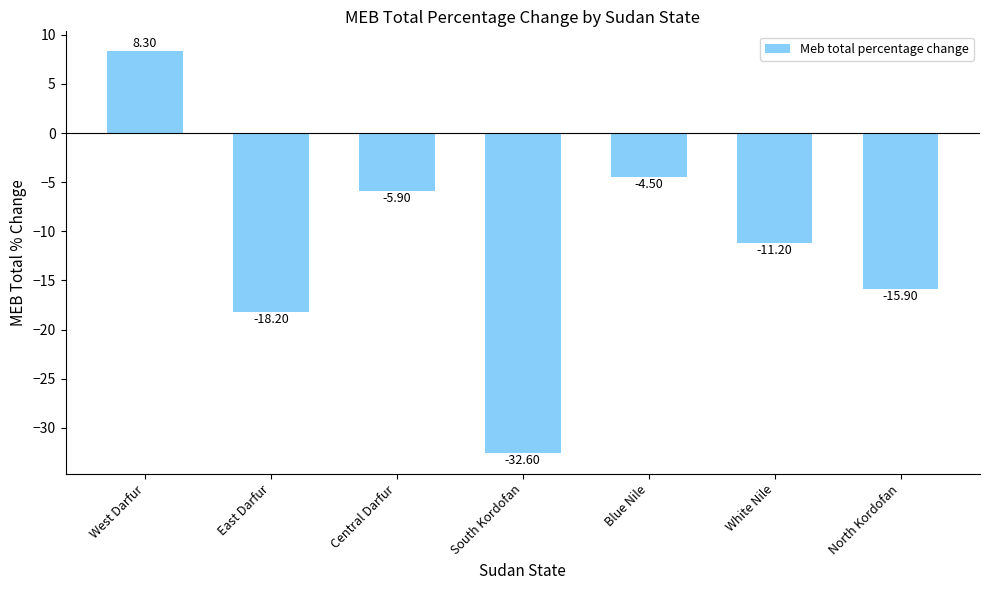

What is the change in value from Central Darfur to South Kordofan?

-26.7